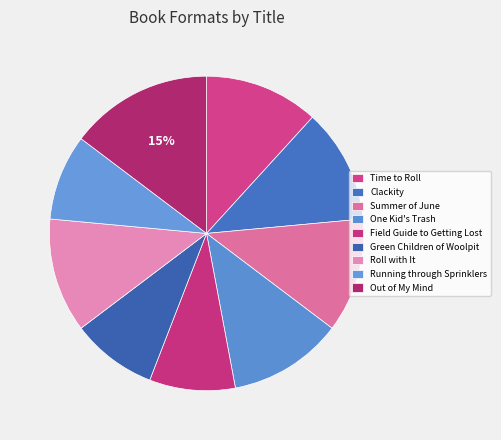

To the nearest percent, what percentage of the pie is Out of My Mind?

15%